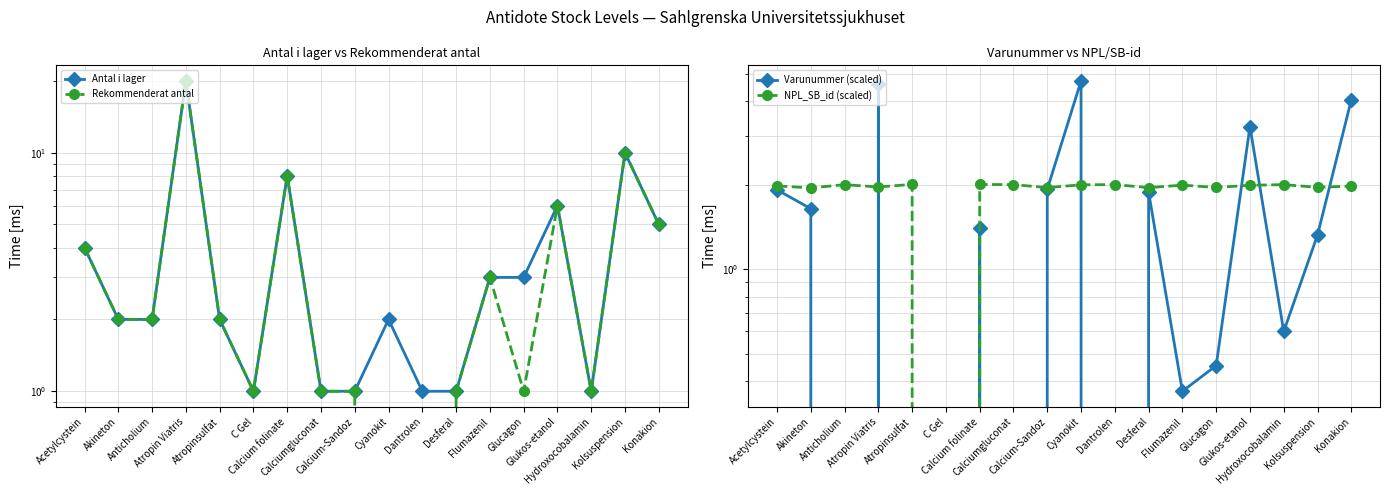

Is it true that Varunummer (scaled) equals 1.4 at Calcium folinate?

True